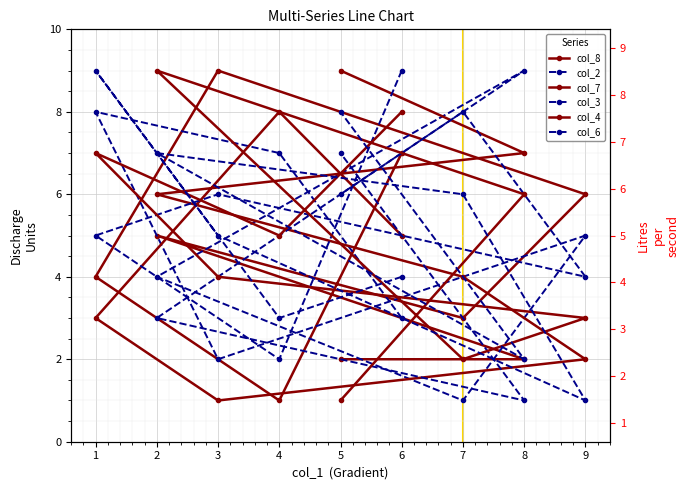

How many lines are shown in the chart?

6